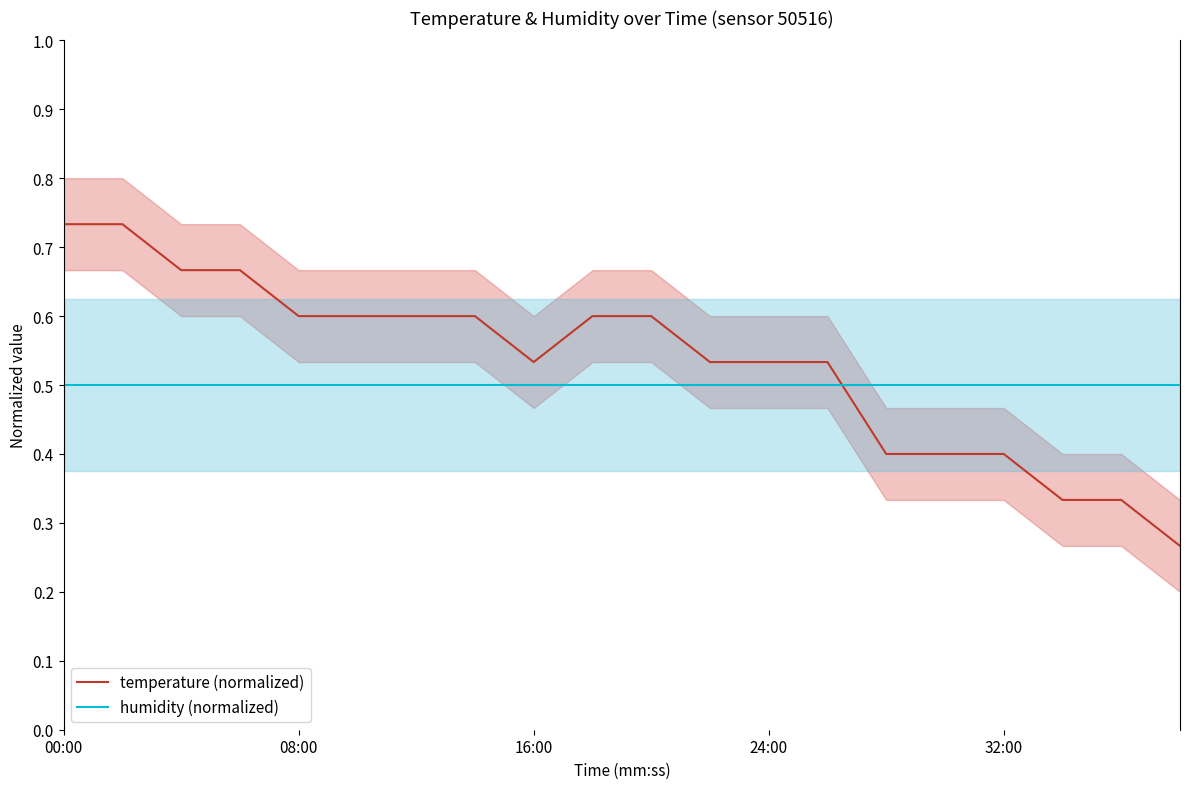

True or false: temperature (normalized) has more than 0 interior local peaks.

False